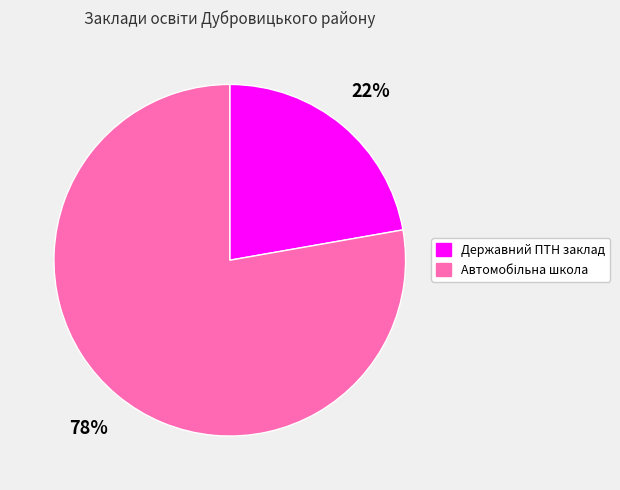

Is it true that Державний ПТН заклад is 22% of the pie?

True